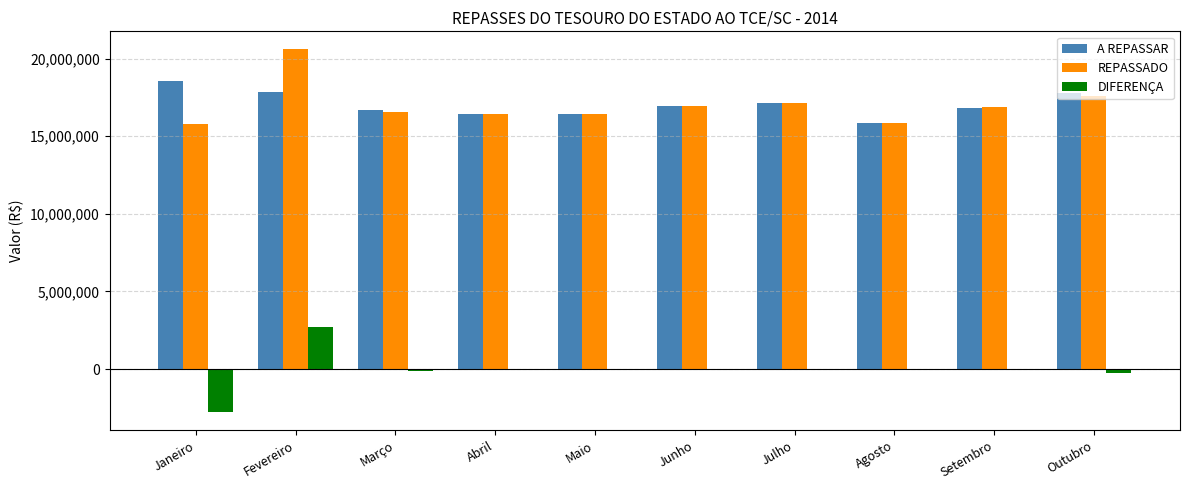

Between Fevereiro and Março, which series saw the biggest shift?

REPASSADO